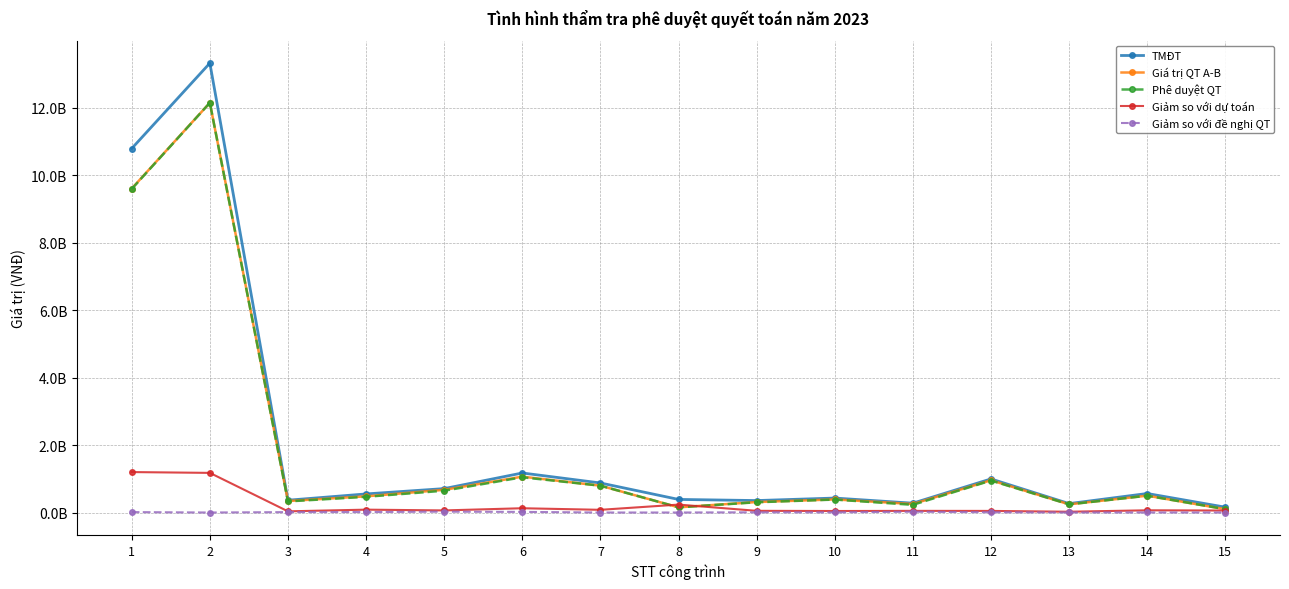

The Phê duyệt QT series shows 329333000 at 3. True or false?

True